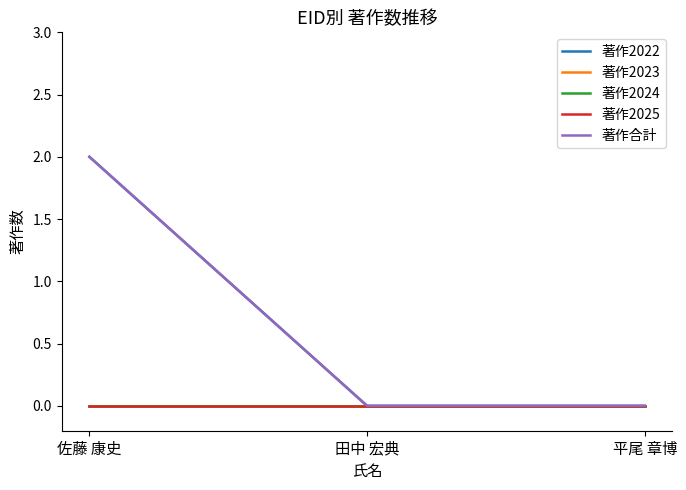

Which series has the largest range (max minus min)?

著作2022